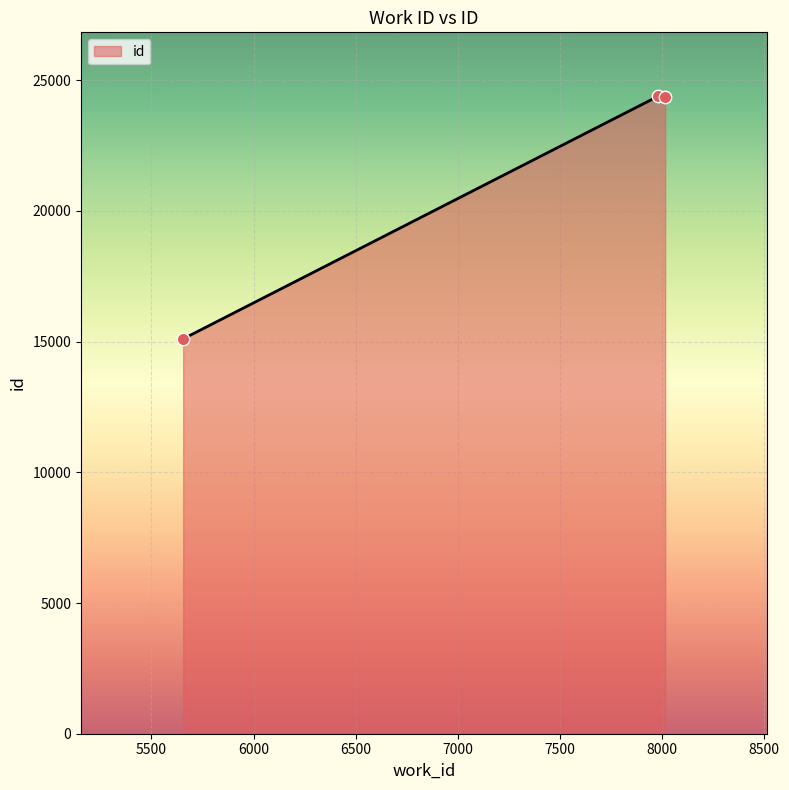

What is the greatest value displayed?

24396